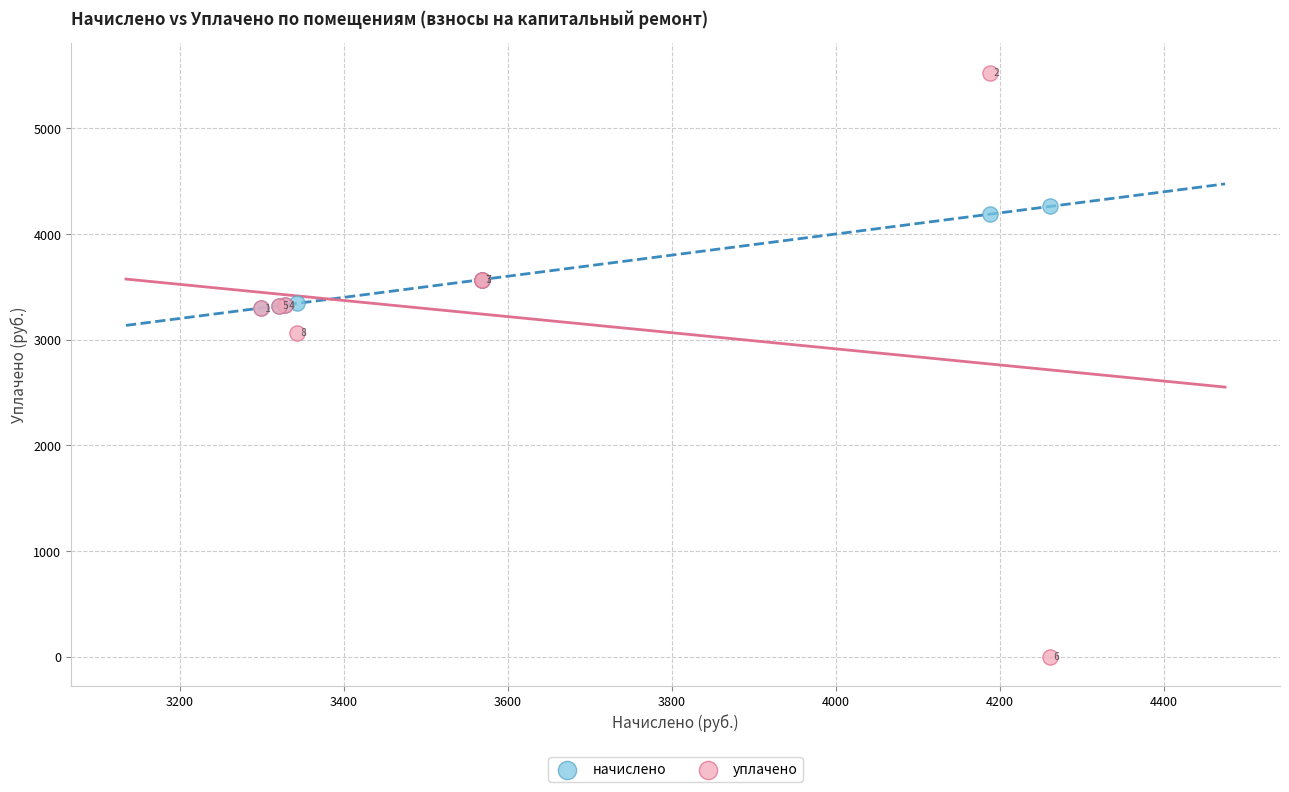

Across all series, what Y value is closest to 2764?

3064.8